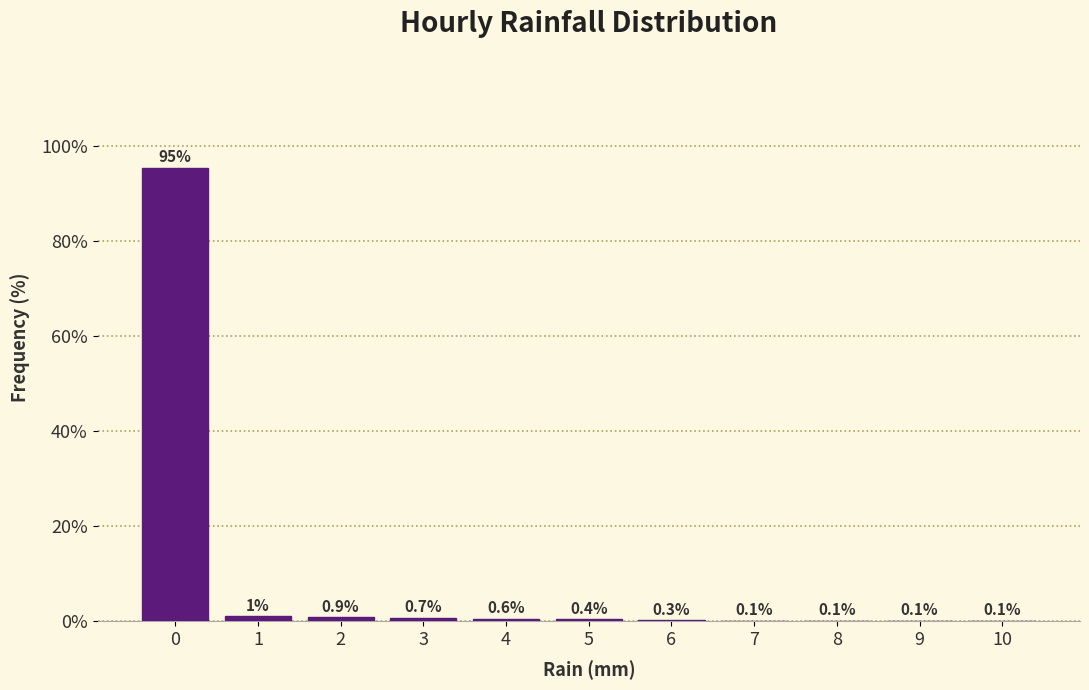

Reading left to right, what are all the values shown in this chart?

0=95.4	1=1.0	2=0.9	3=0.7	4=0.6	5=0.4	6=0.3	7=0.1	8=0.1	9=0.1	10=0.1